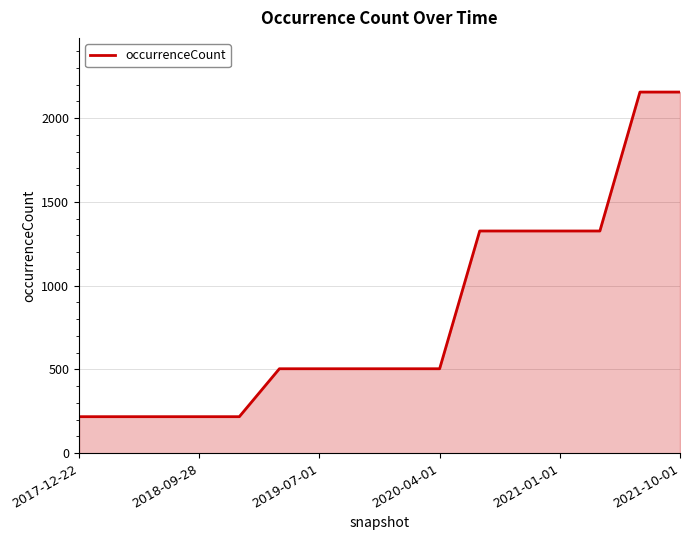

What is the difference between the maximum and minimum values?

1937